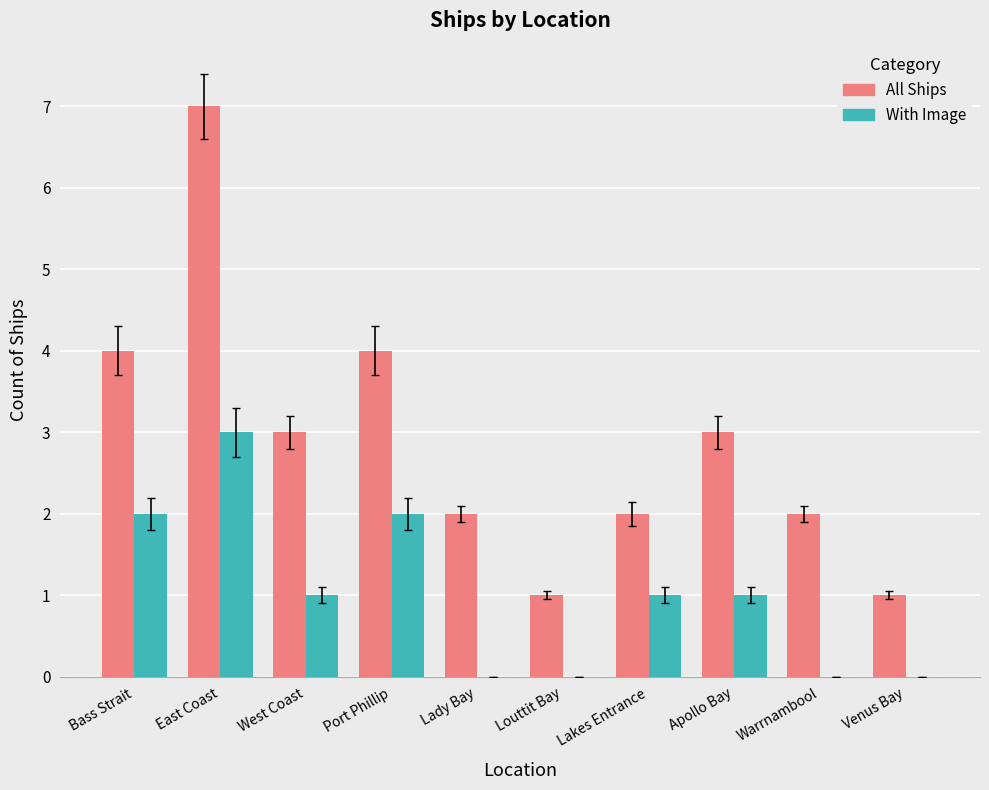

What is the total value across all series at Apollo Bay?

4